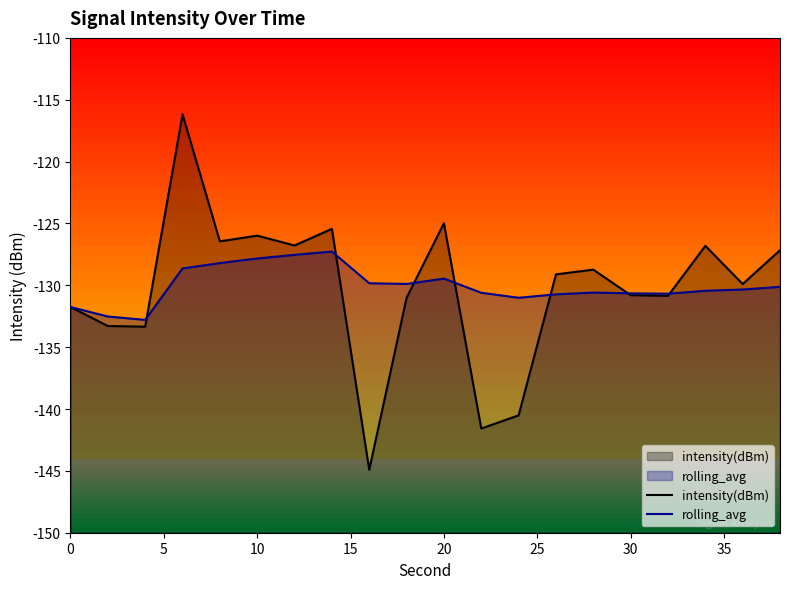

What are all the series names shown in the legend?

intensity(dBm), rolling_avg